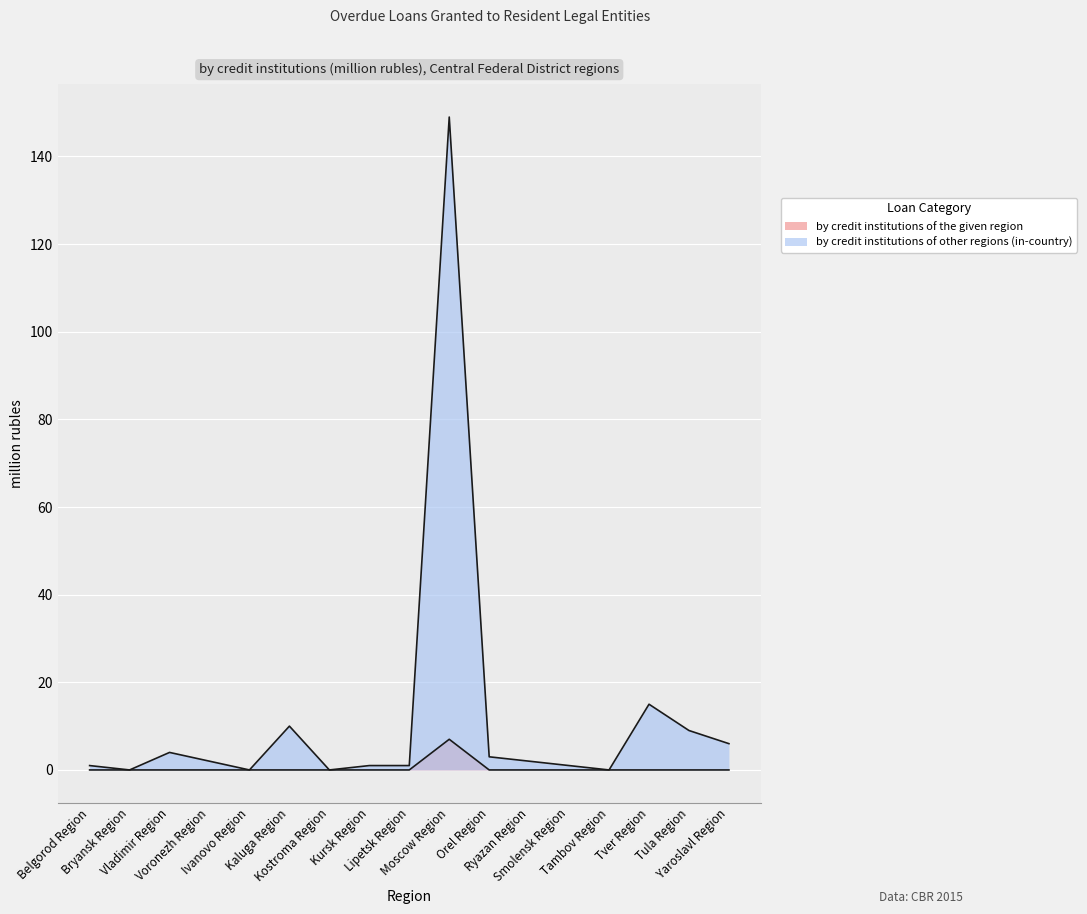

Reading right to left, transcribe all the data shown in this chart.

by credit institutions of the given region: 0	0	0	0	0	0	0	7	0	0	0	0	0	0	0	0	0
by credit institutions of other regions (in-country): 6	9	15	0	1	2	3	149	1	1	0	10	0	2	4	0	1